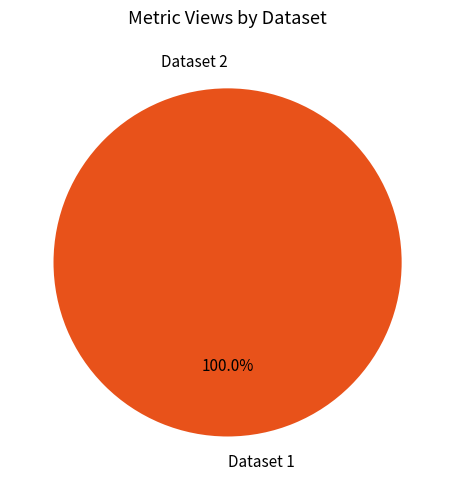

Which category has the smallest portion of the pie?

649b8615078190f8a0e77199